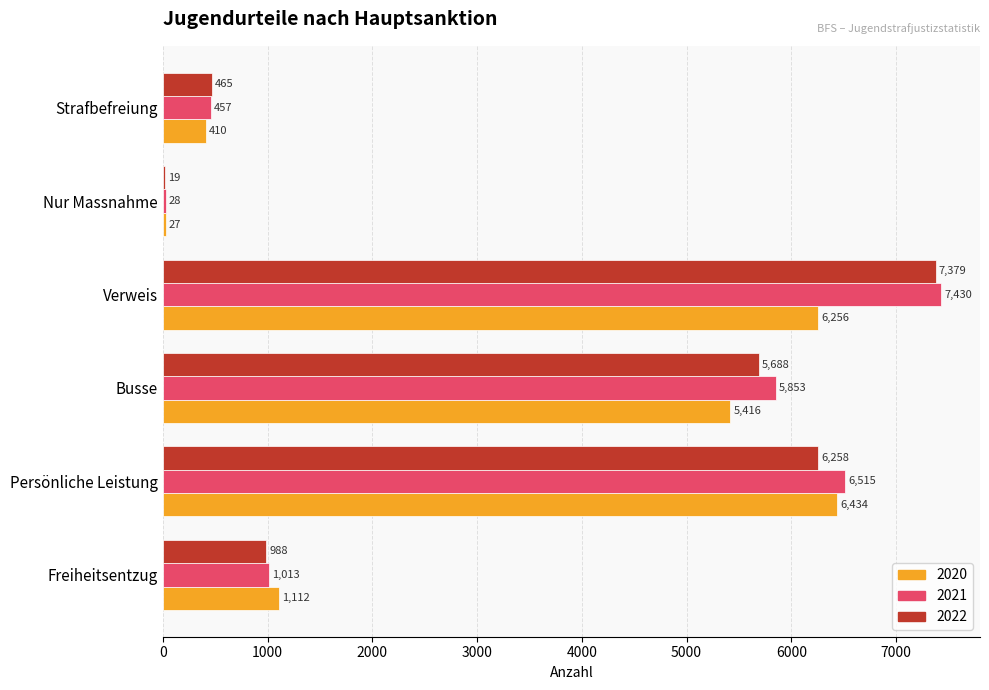

At which category is the sum across all series the highest?

Verweis